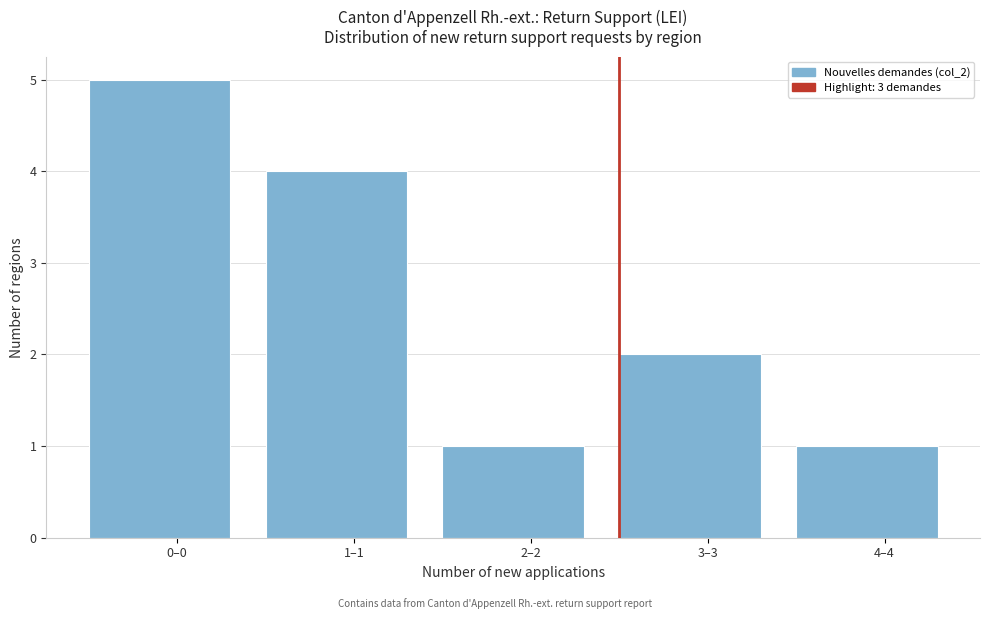

Reading right to left, list all the values displayed in this chart.

4–4=1	3–3=2	2–2=1	1–1=4	0–0=5